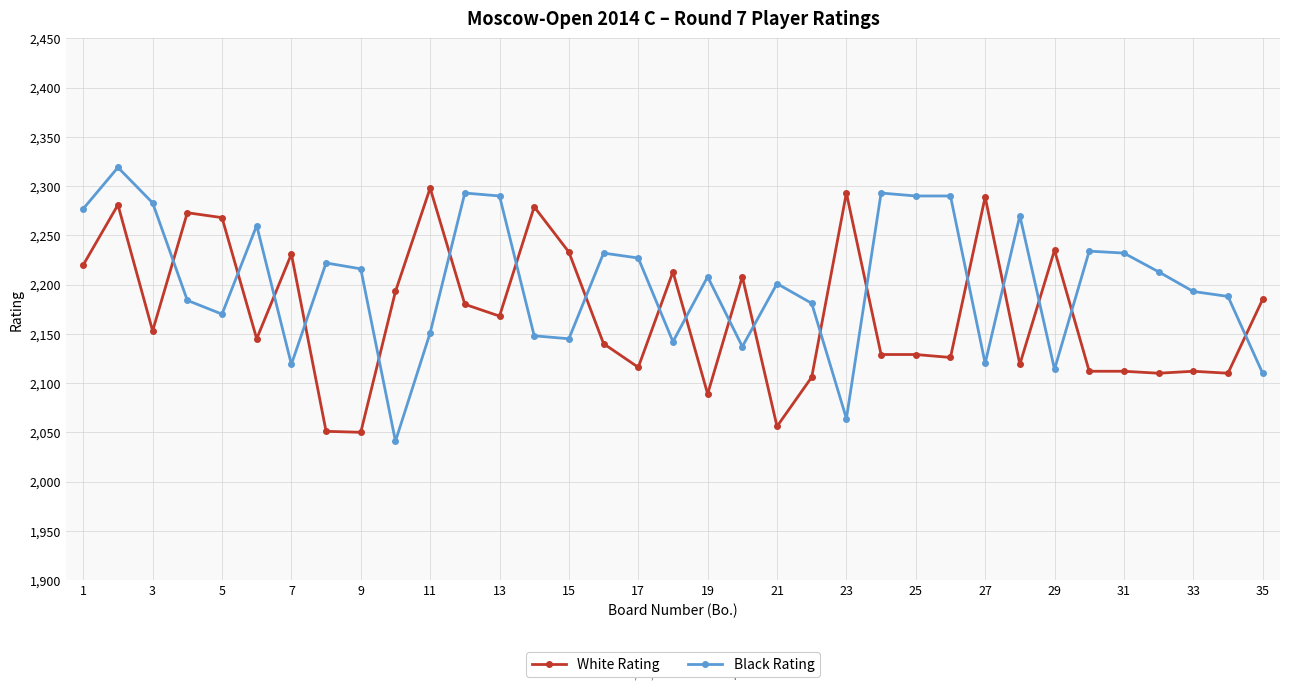

How many data points in White Rating are less than 2153?

17